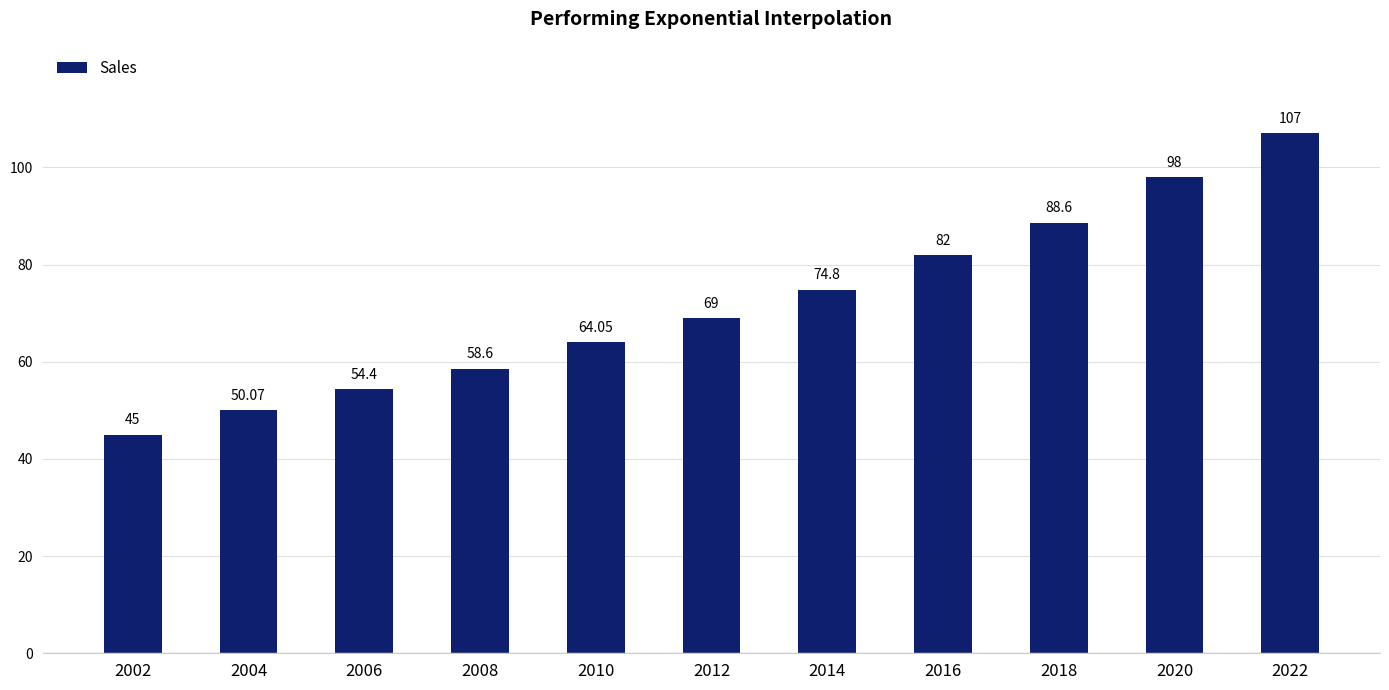

At which category does the chart reach its minimum across all series?

2002